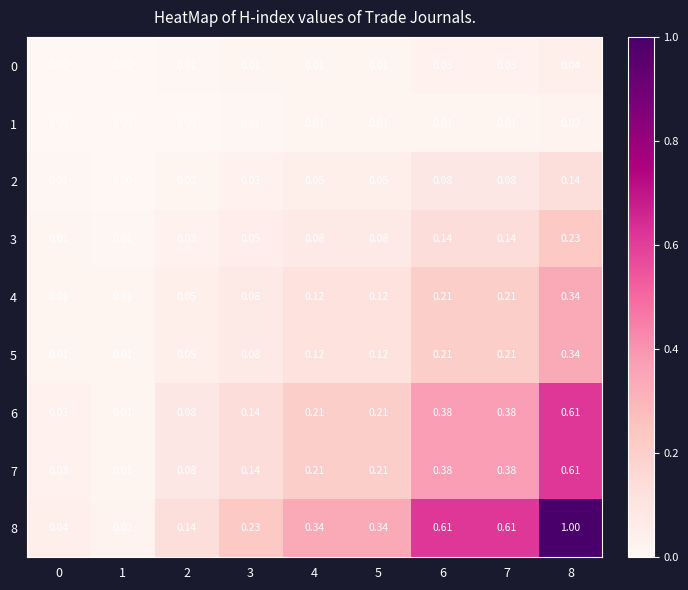

At which category is the sum across all series the highest?

8